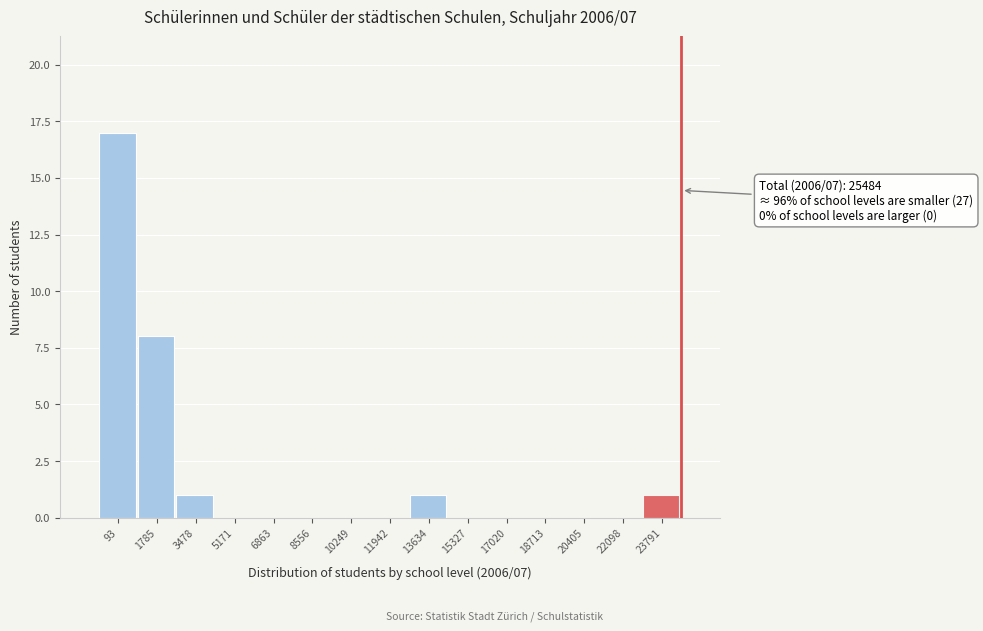

Reading left to right, list all the values displayed in this chart.

93=17	1785=8	3478=1	5171=0	6863=0	8556=0	10249=0	11942=0	13634=1	15327=0	17020=0	18713=0	20405=0	22098=0	23791=1